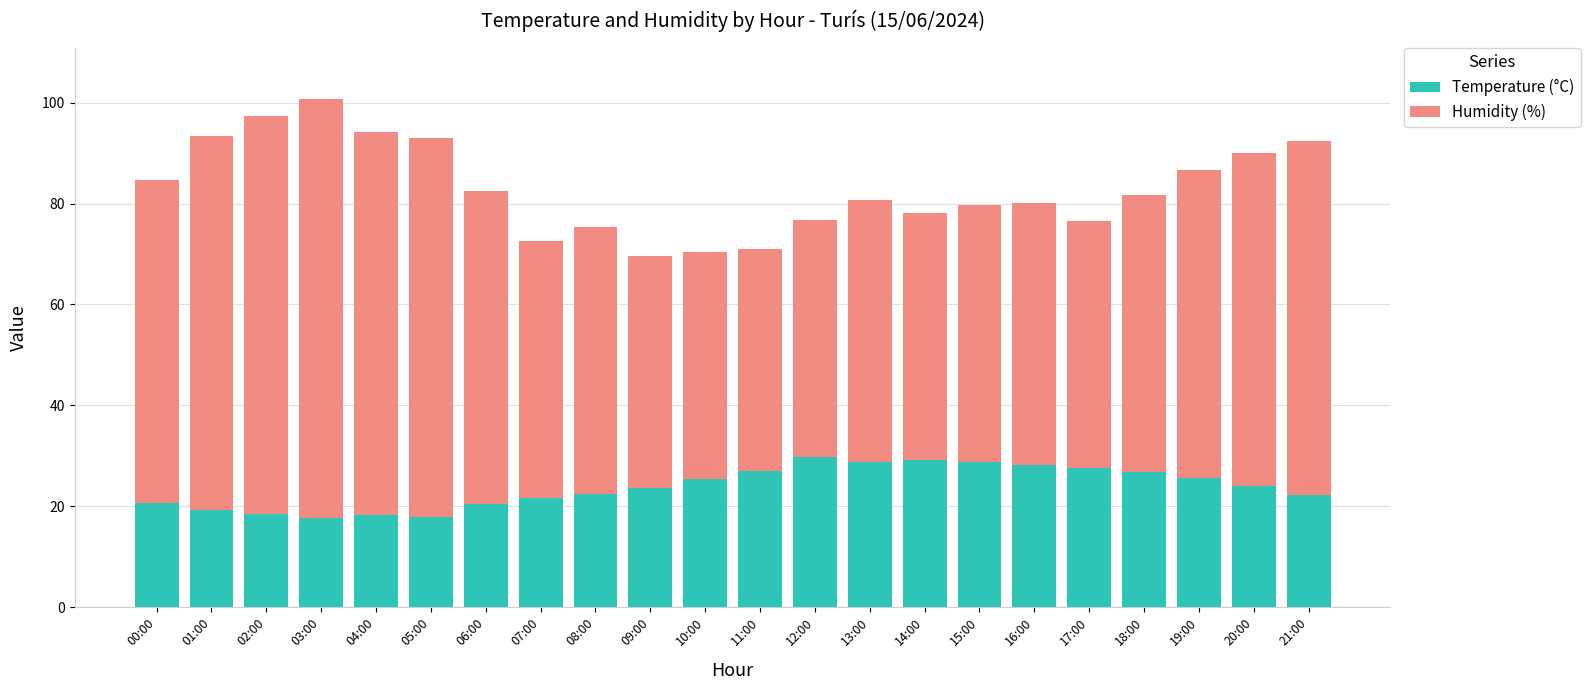

What is the lowest value of the Temperature (°C) series?

17.7